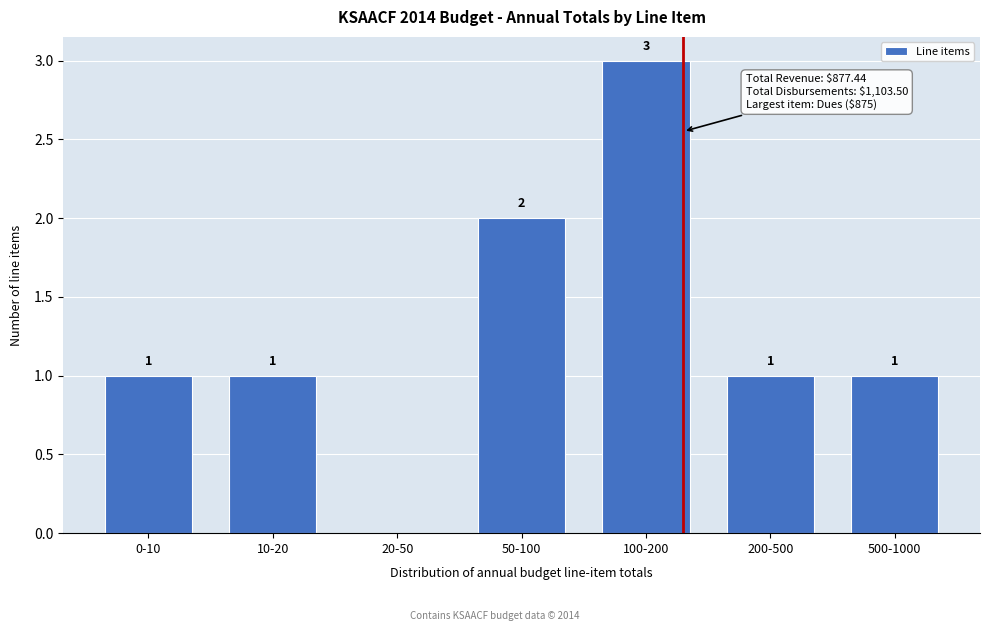

Reading left to right, extract all data points from this chart.

0-10=1	10-20=1	20-50=0	50-100=2	100-200=3	200-500=1	500-1000=1